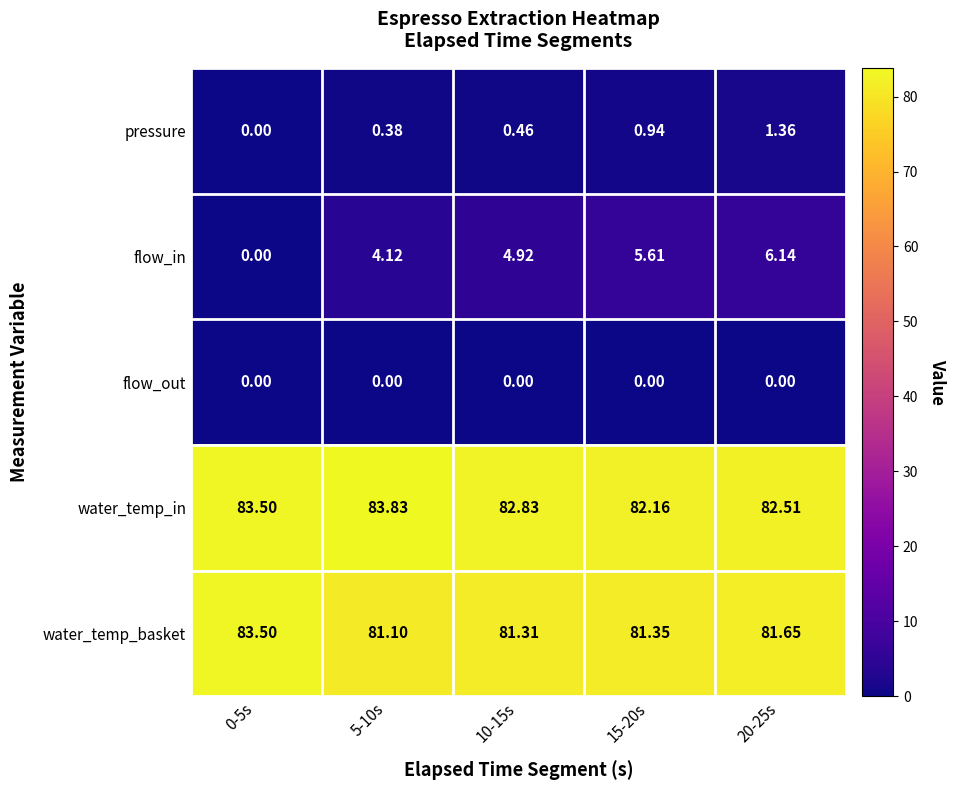

How many series are shown in this chart?

5